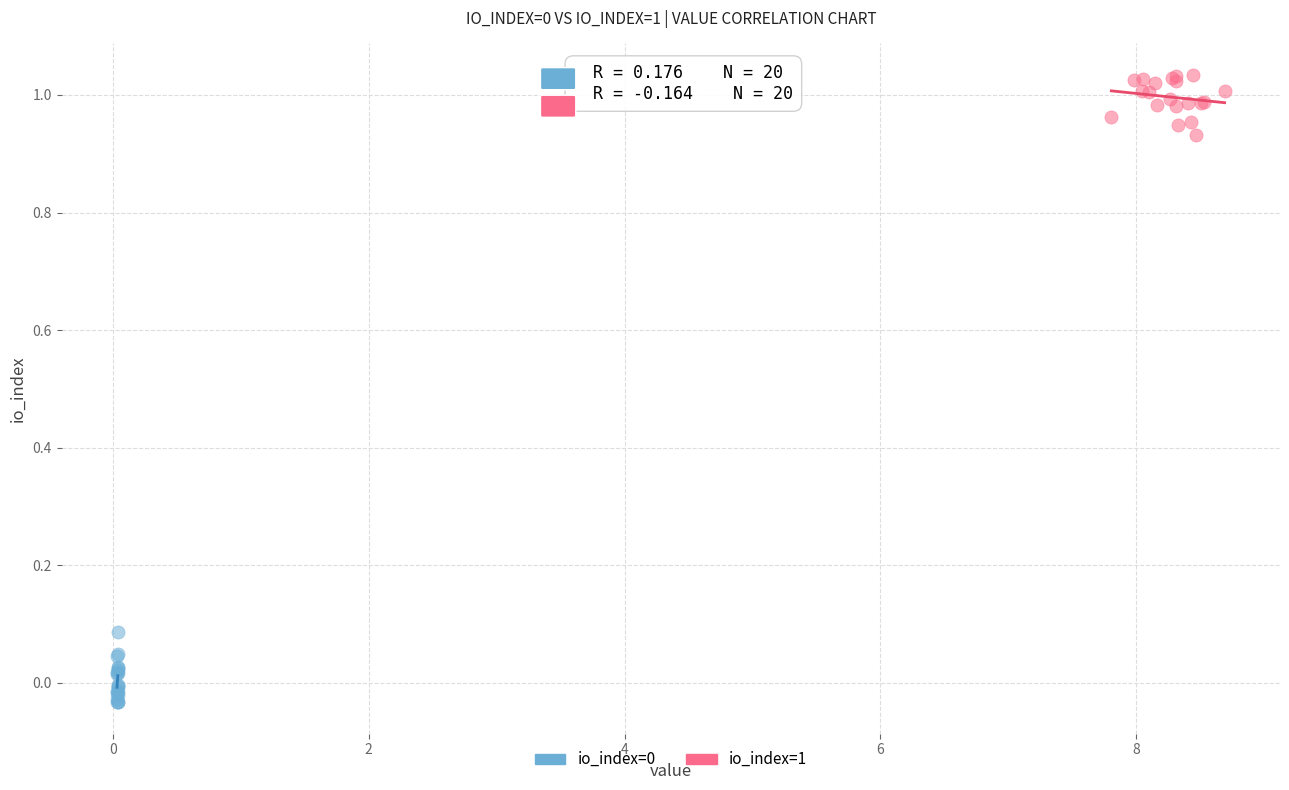

Which series contains the highest Y value?

io_index=1